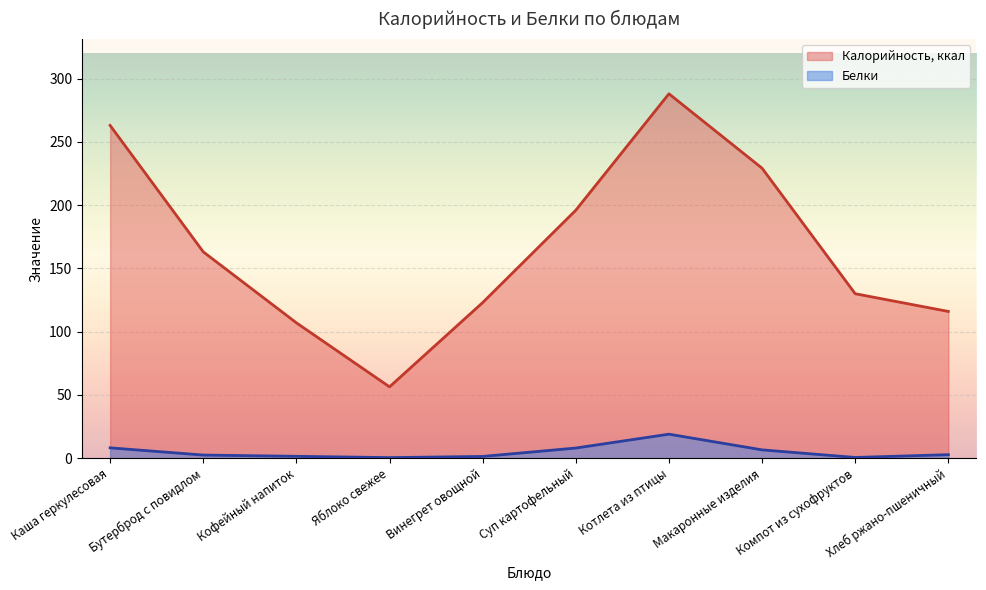

True or false: Белки has a value of 0.9 at Винегрет овощной.

False